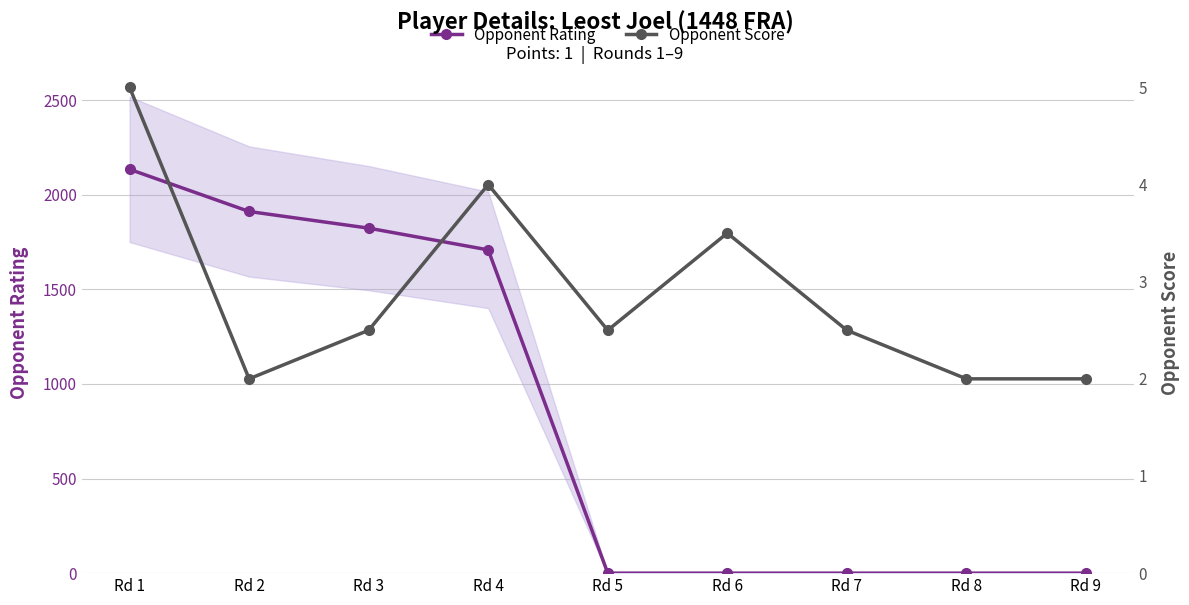

How many values in the Opponent Score series exceed 2?

6